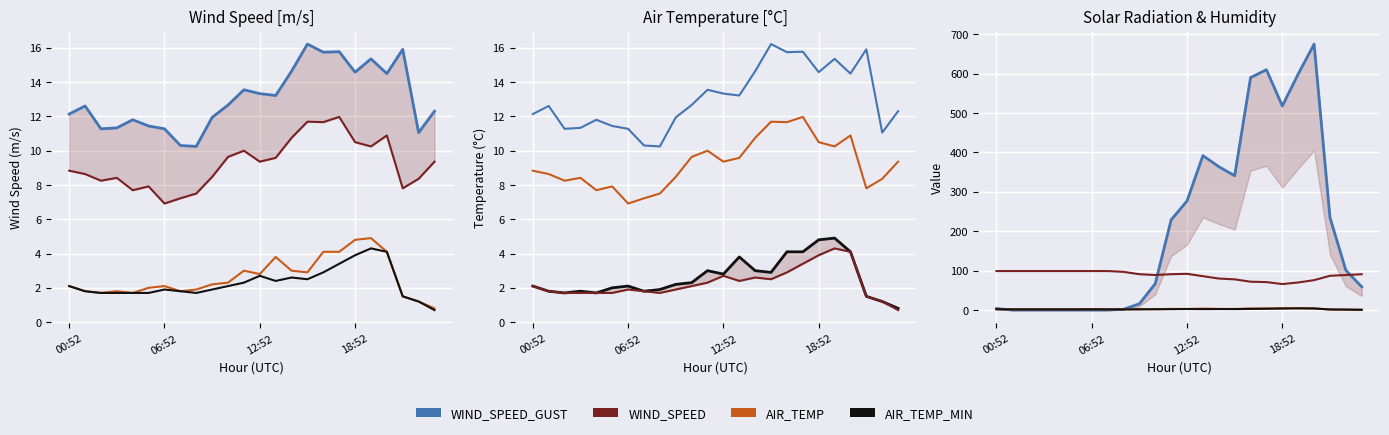

What is the value of the AIR_TEMP point at the 7th from the left?

2.1